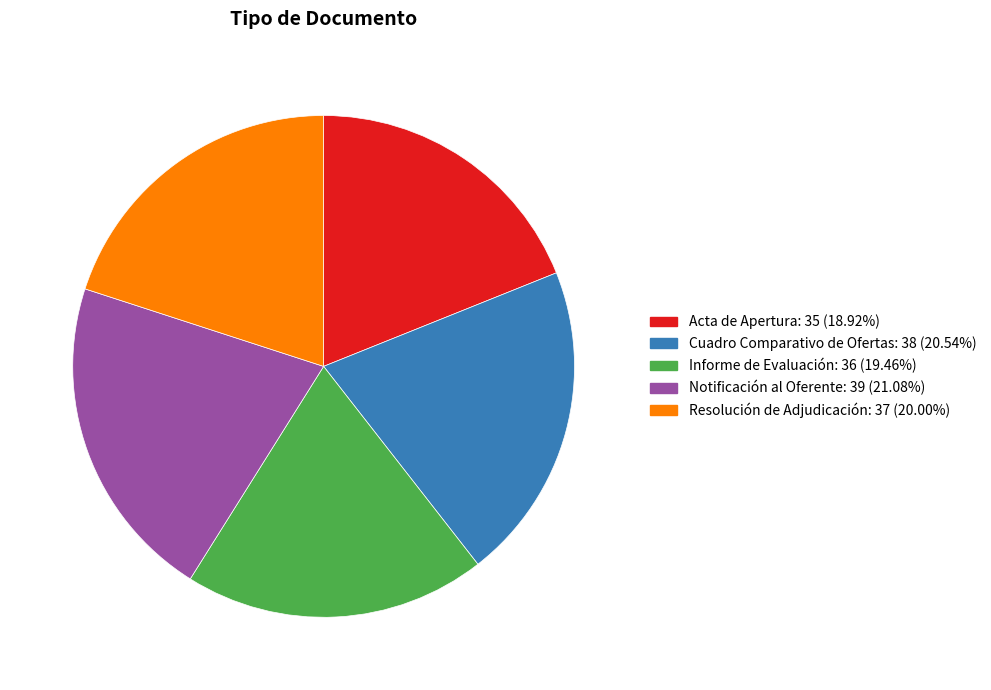

True or false: Informe de Evaluación accounts for 19% of the total.

True